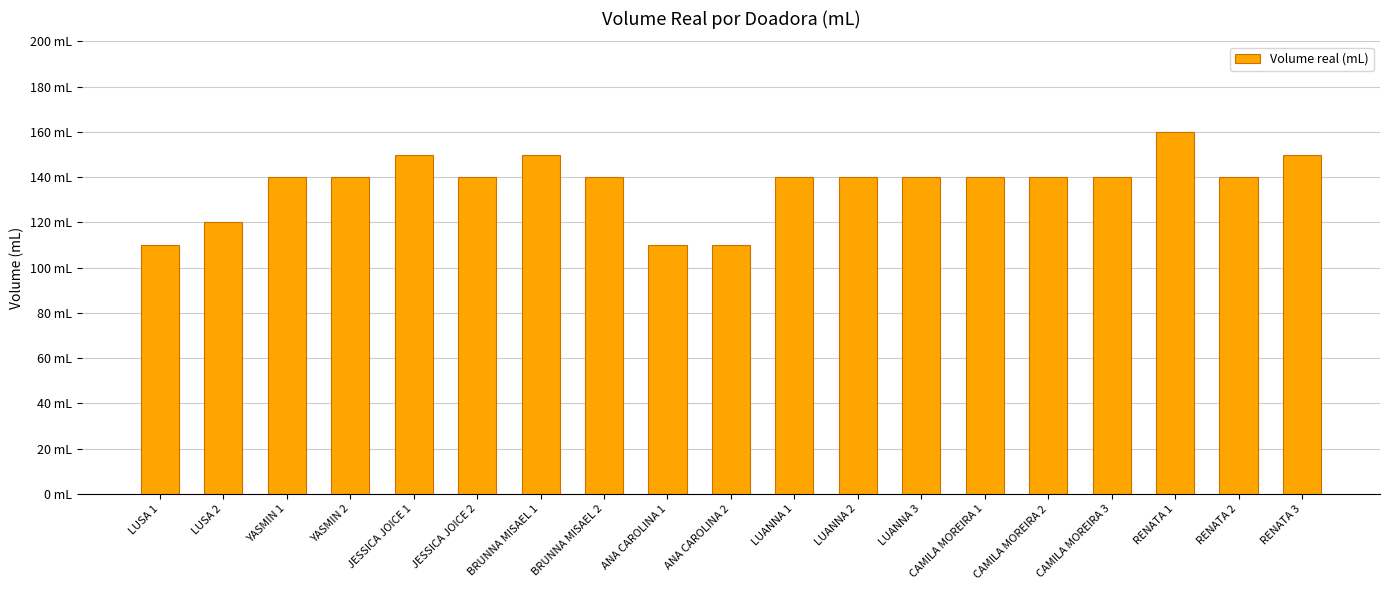

Which label corresponds to the largest value in the chart?

RENATA 1